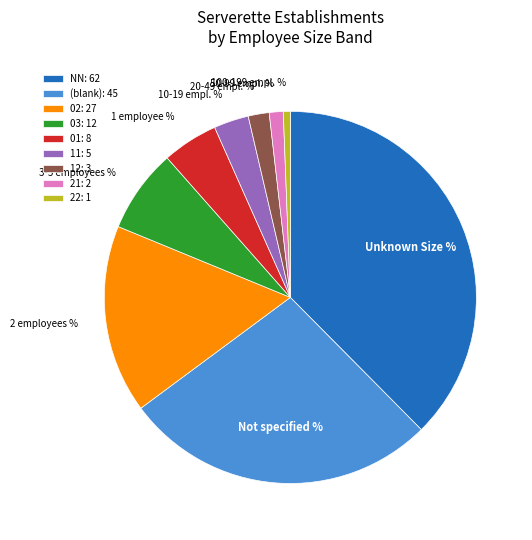

Combined, do 11: 5 and 21: 2 account for over 50%?

No